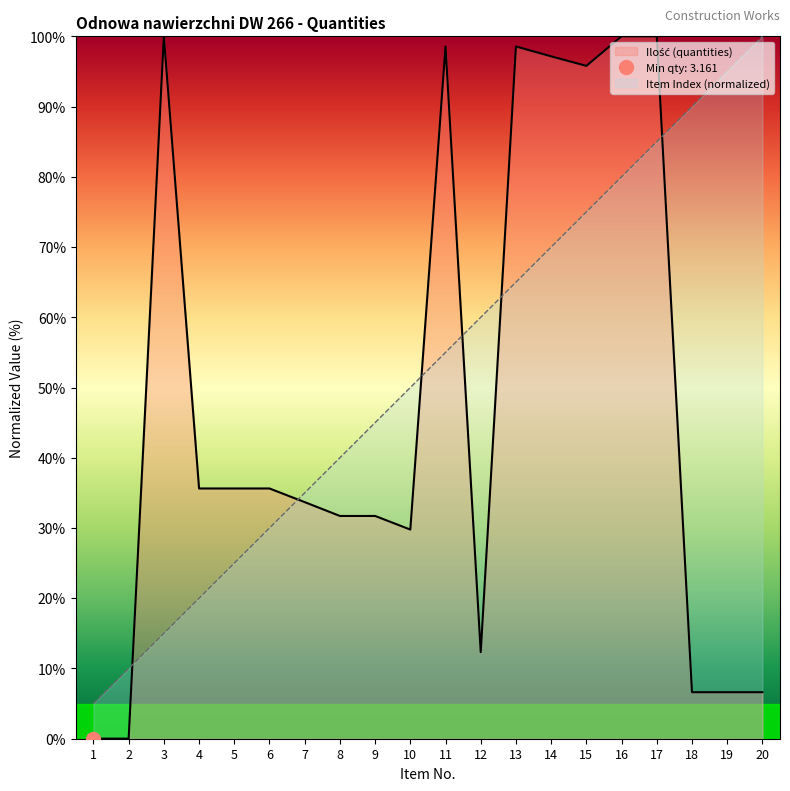

Rank the series by their maximum value, from lowest to highest.

Ilość (quantities), Item Index